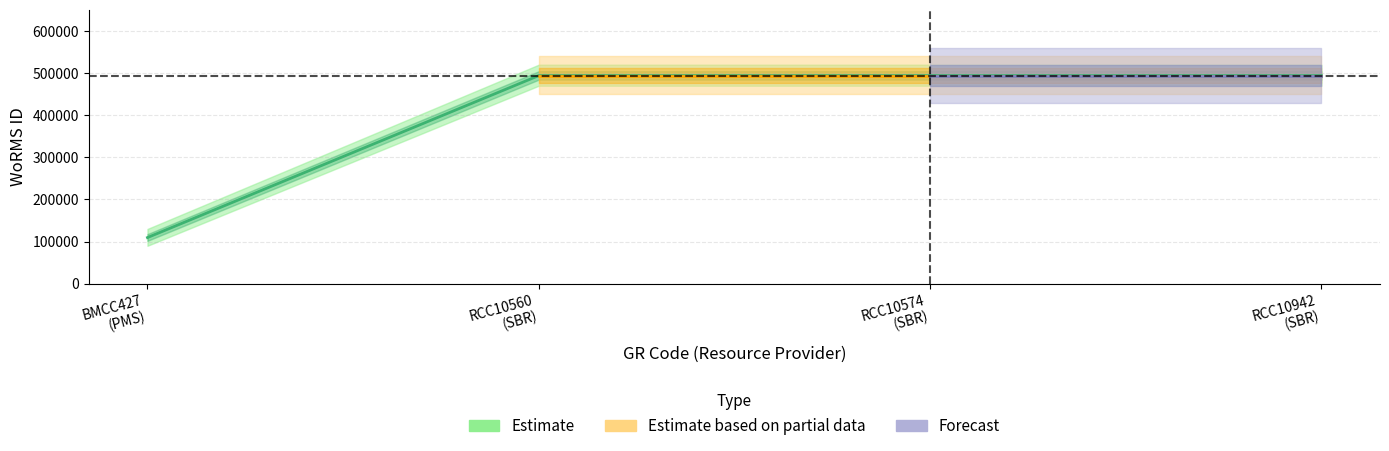

True or false: Estimate and Estimate based on partial data cross at least once.

False